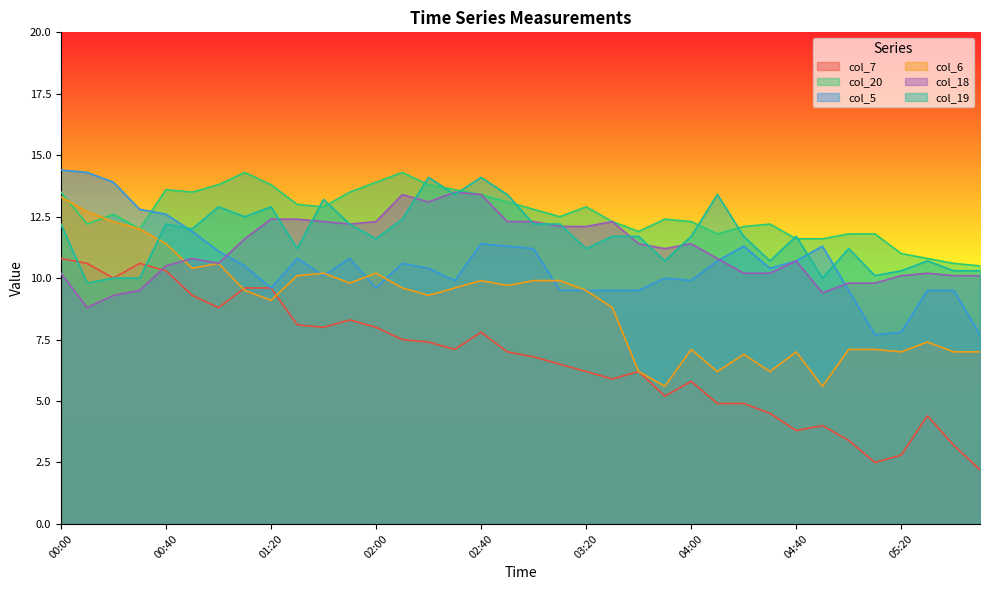

Count the number of categories in the chart.

36